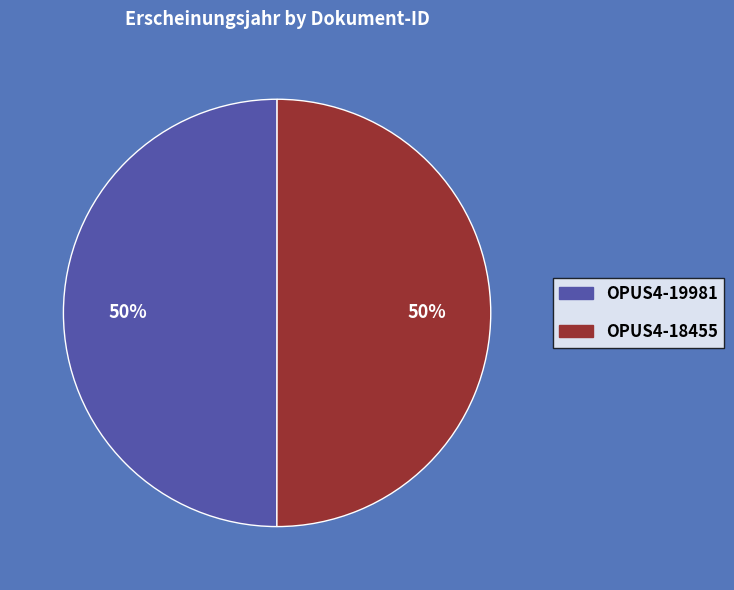

What percentage is the OPUS4-19981 slice, to the nearest percent?

50%